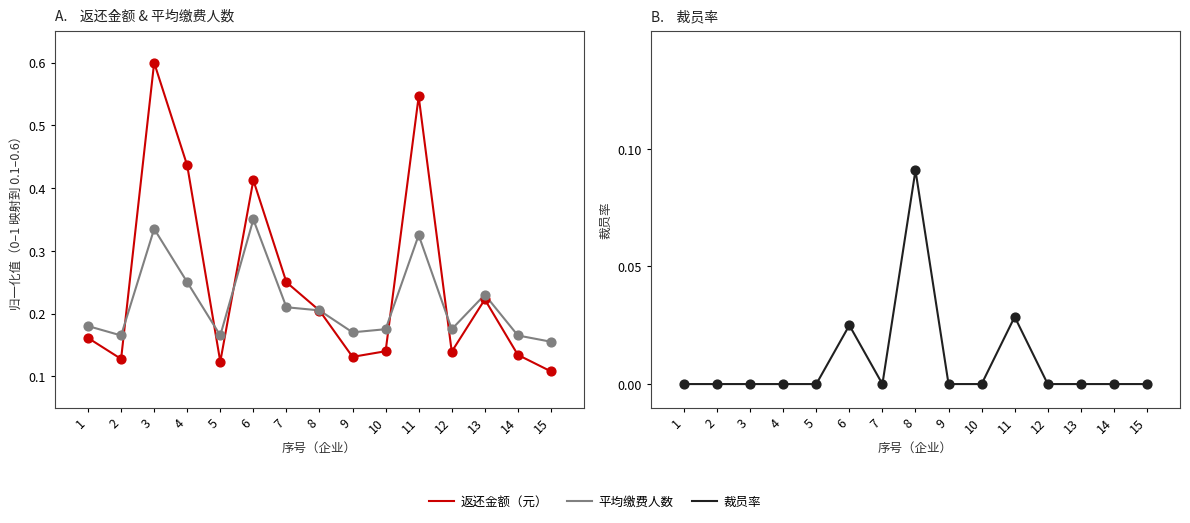

At which category is the sum across all series the highest?

3